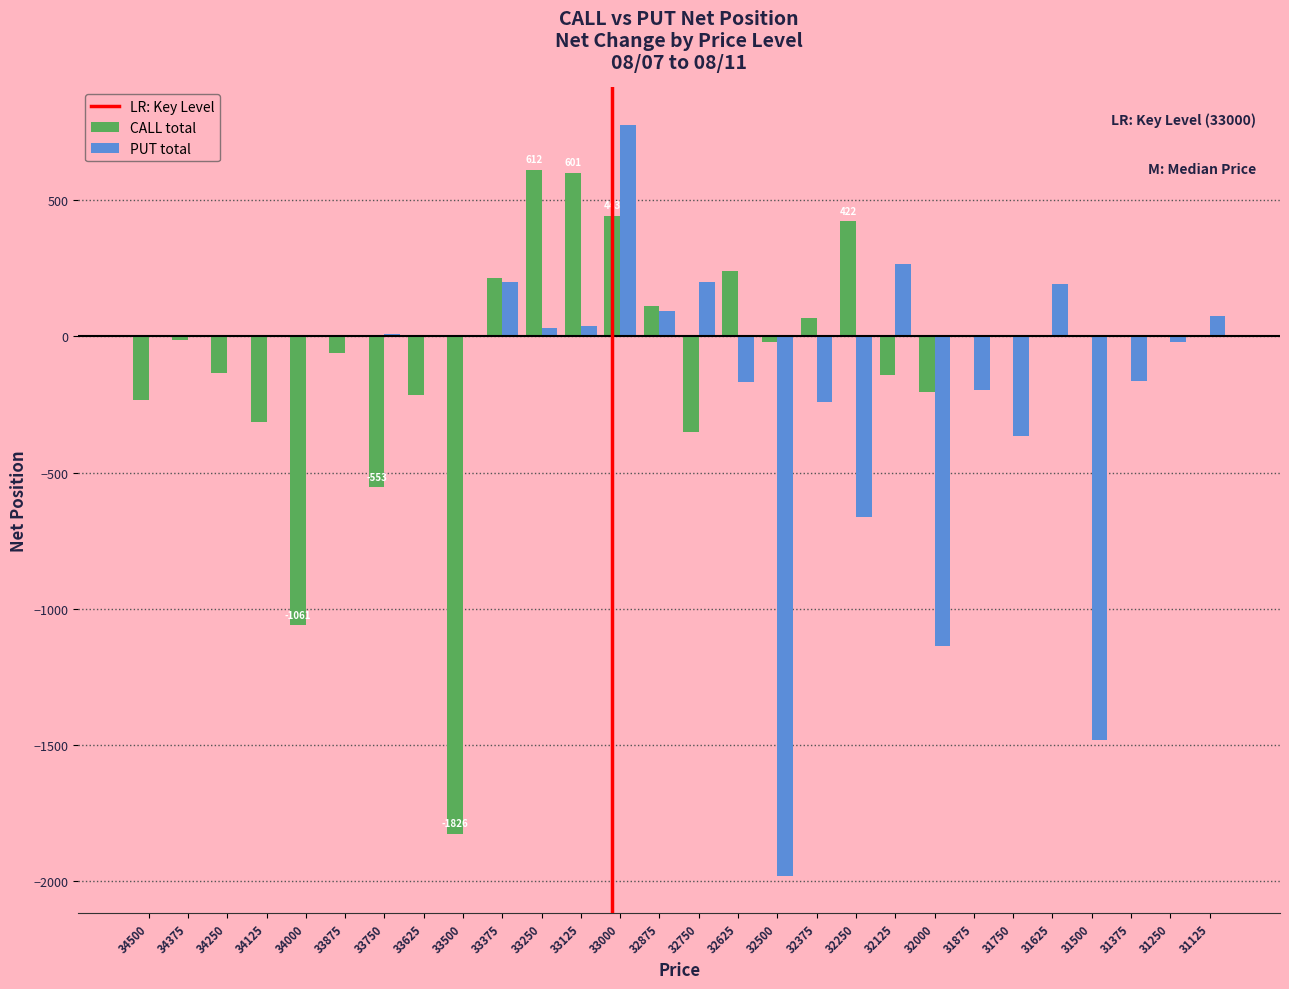

Which series changed the most between 33375 and 31500?

PUT total